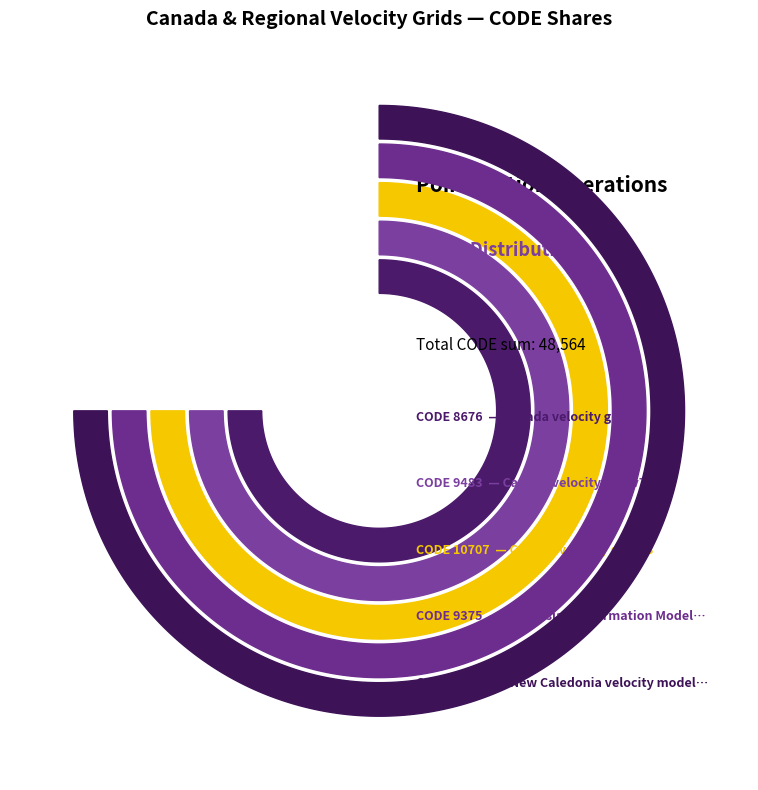

How many slices are in this pie chart?

5